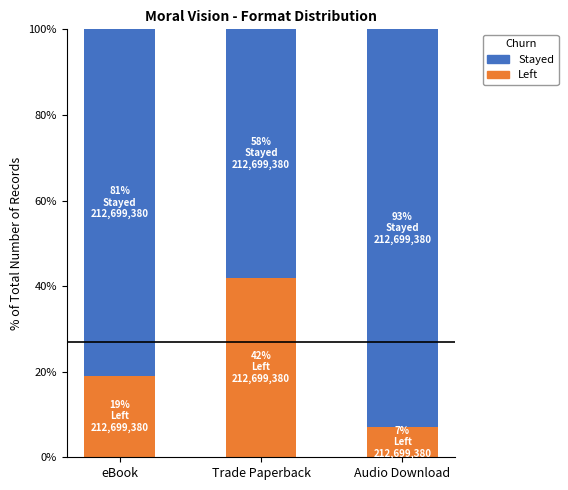

Where is Left nearest to the value 24?

eBook